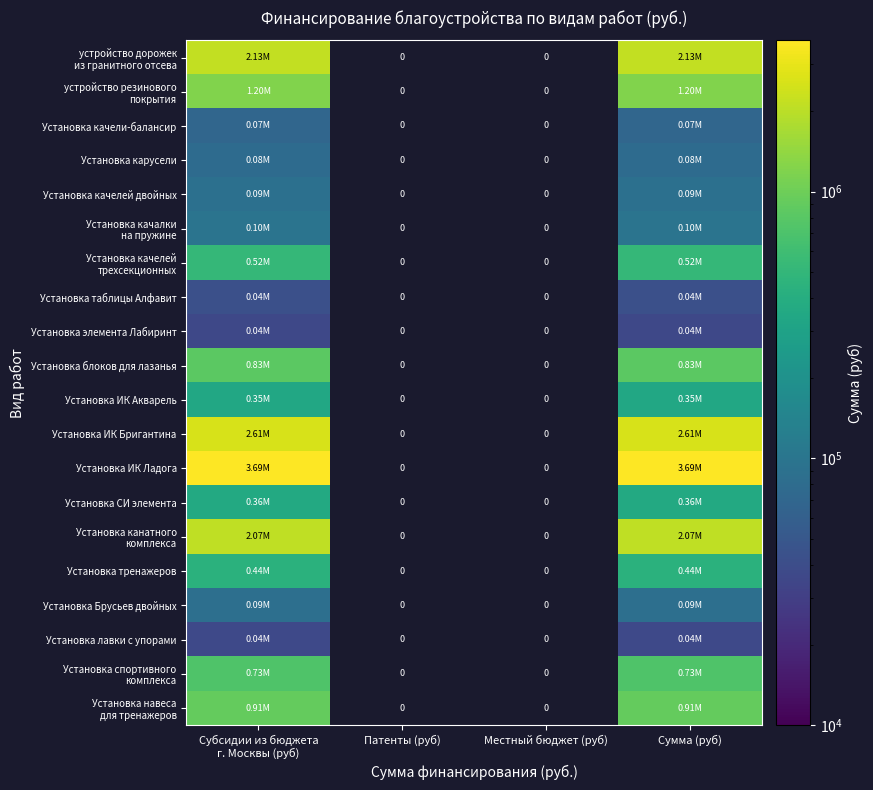

Is it true that Установка качалки на пружине equals 33095.3 at Субсидии из бюджета г. Москвы (руб)?

False